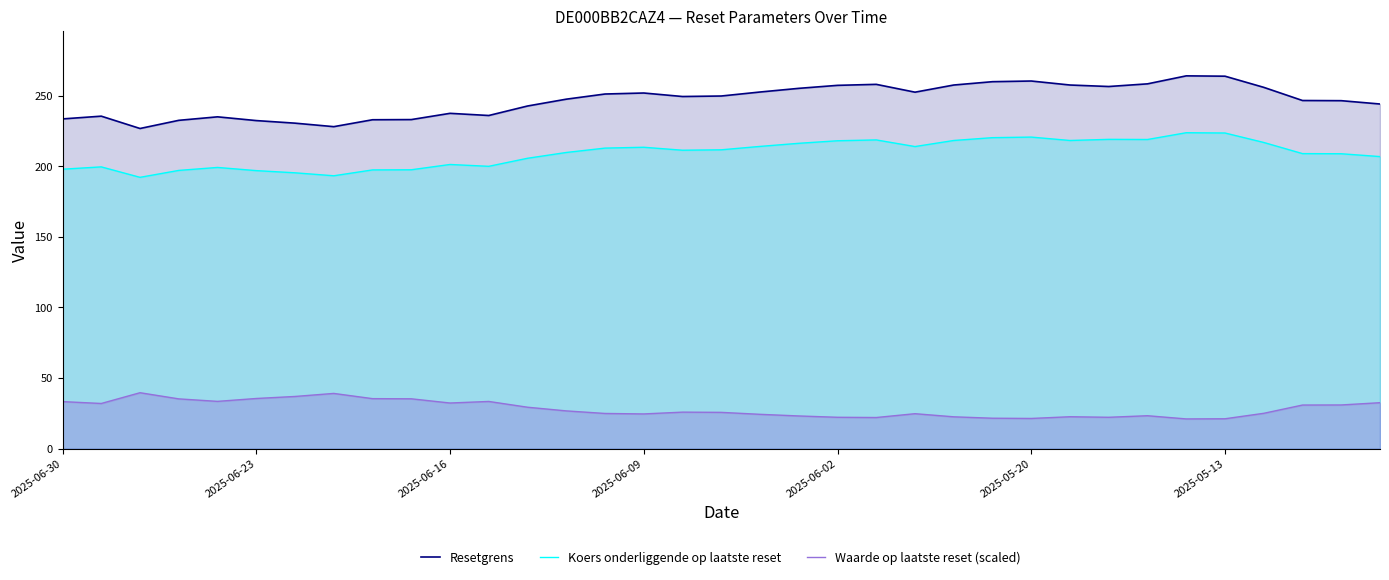

Which series changed the most between 29 and 31?

Resetgrens